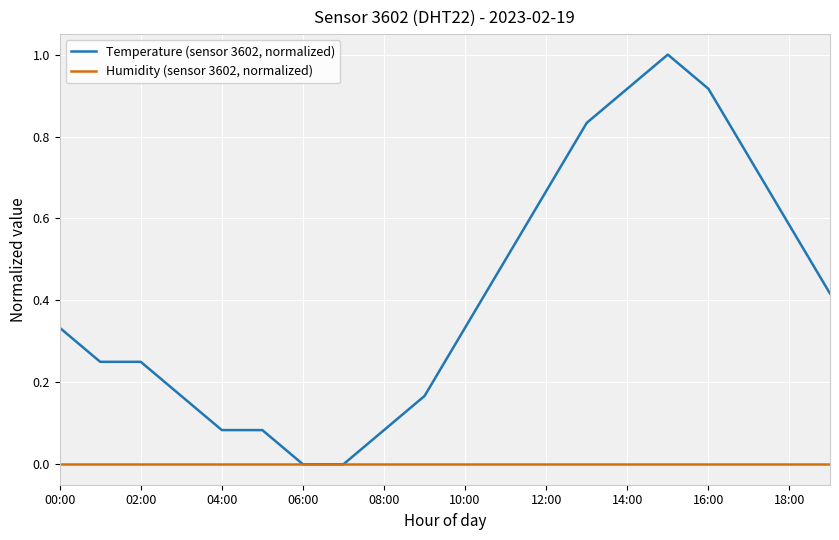

Which series has the largest range (max minus min)?

Temperature (sensor 3602, normalized)